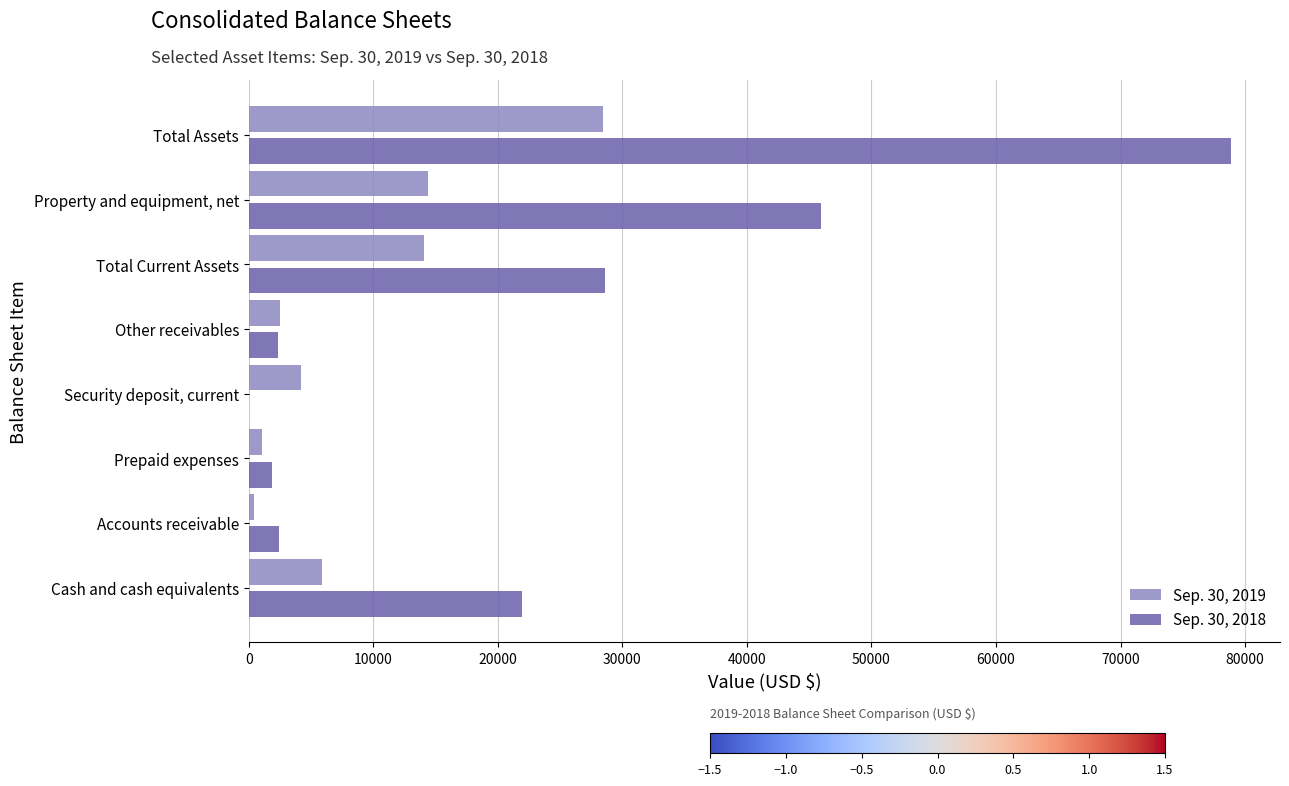

At which label does Sep. 30, 2019 reach its peak?

Total Assets